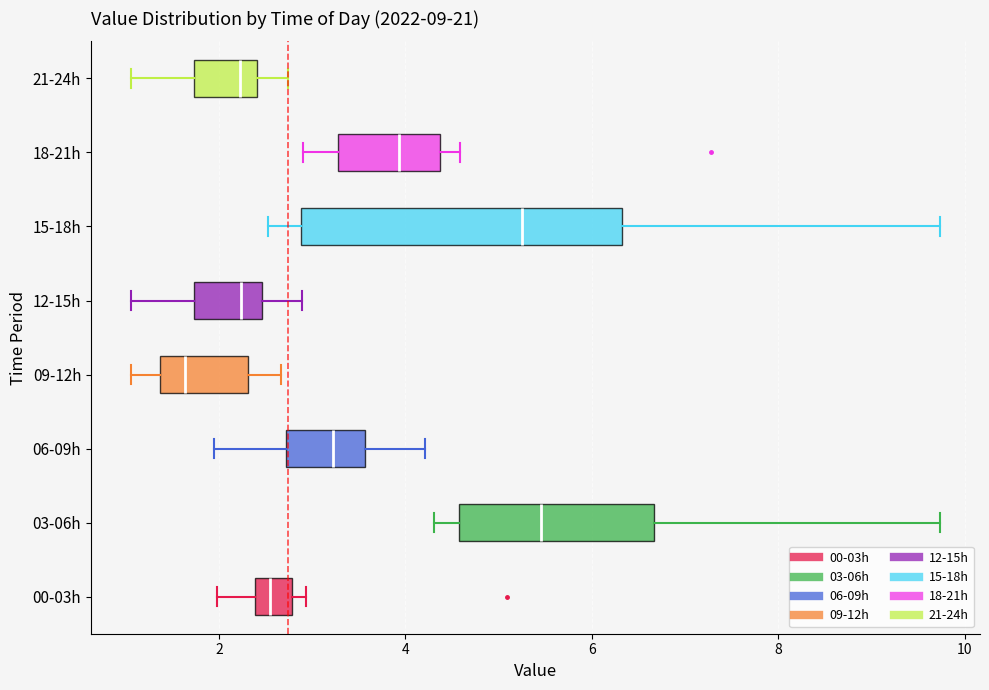

Which box has the furthest to the right median line?

03-06h